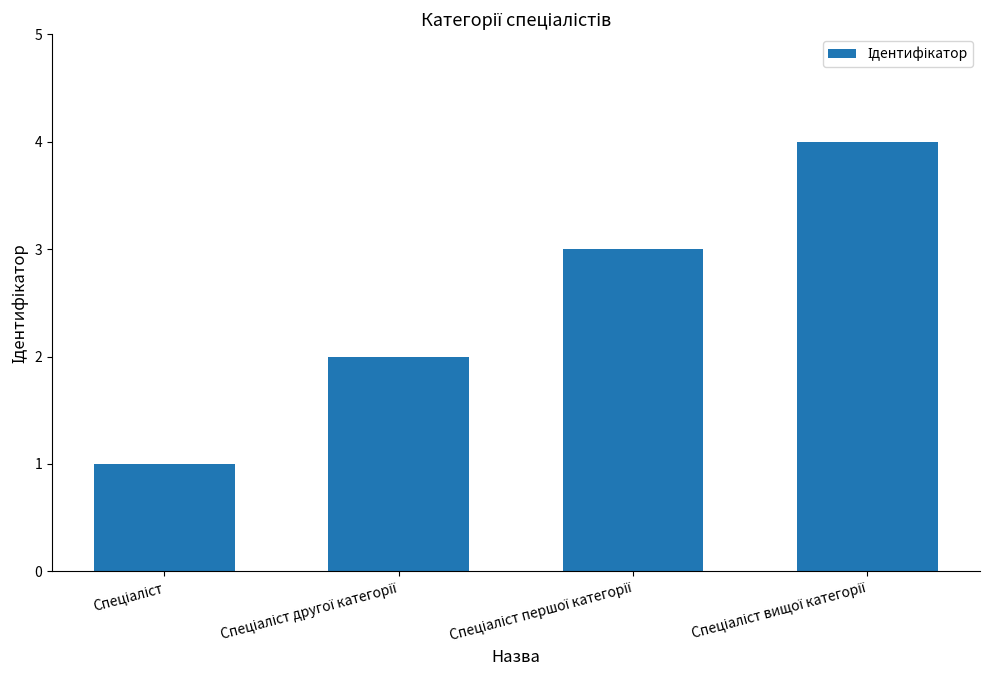

What is the difference between the maximum and minimum values?

3